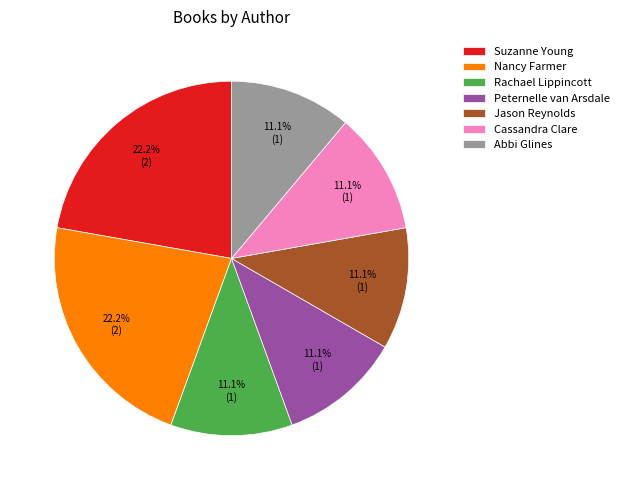

True or false: Abbi Glines accounts for 3% of the total.

False